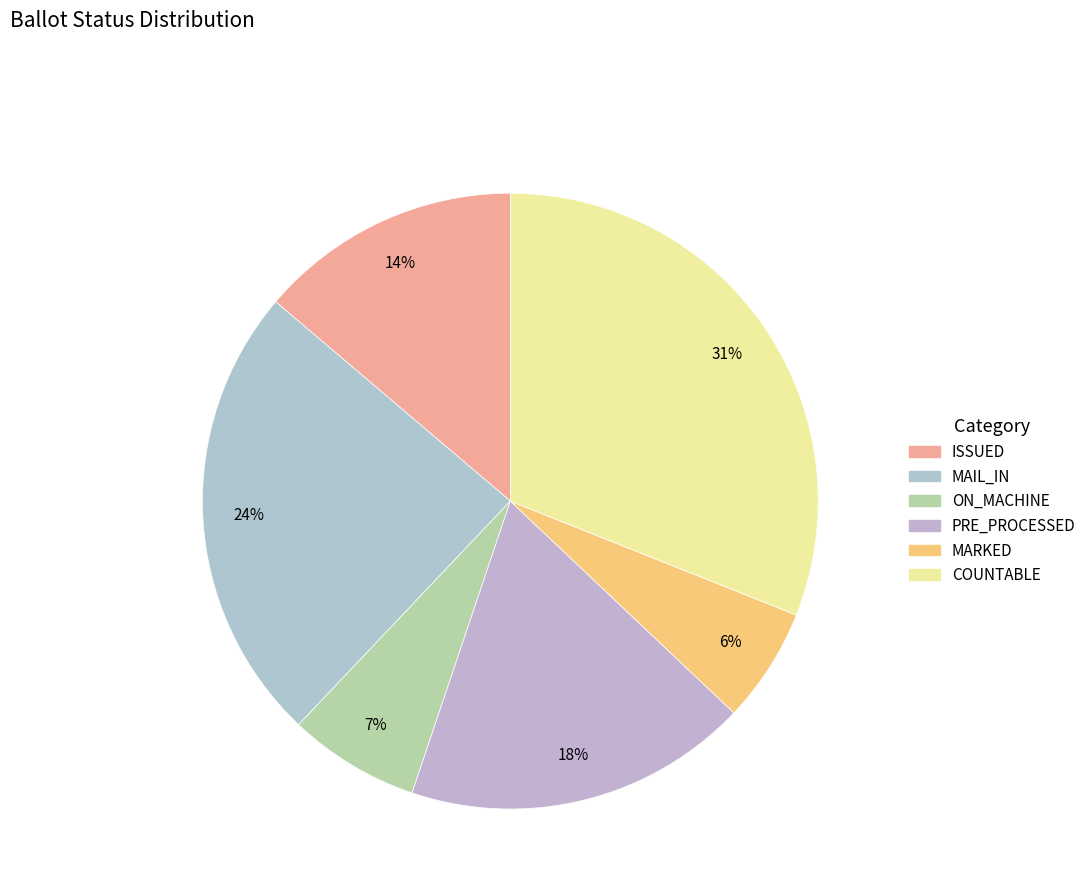

How many slices are in this pie chart?

6